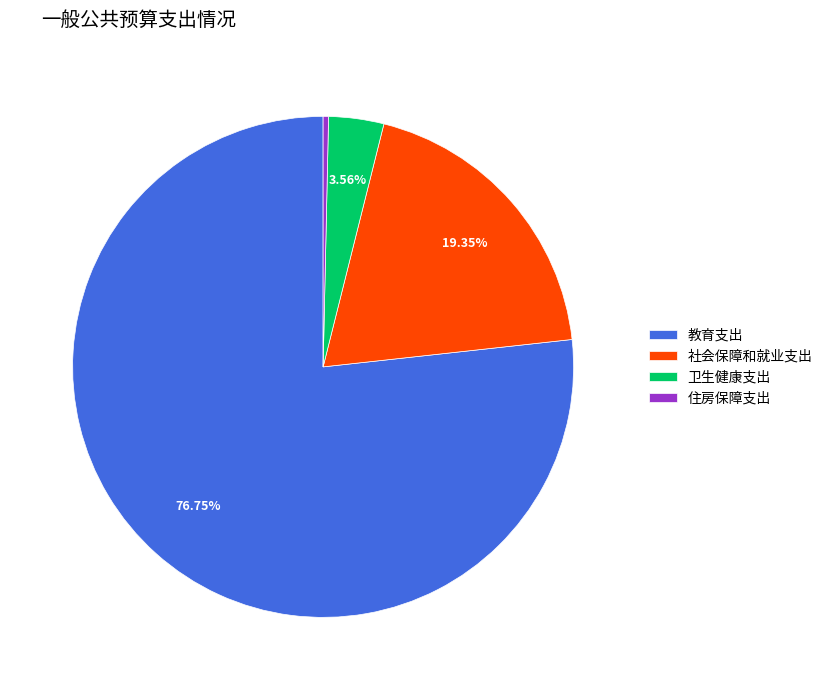

Rank the categories by value from lowest to highest.

住房保障支出, 卫生健康支出, 社会保障和就业支出, 教育支出